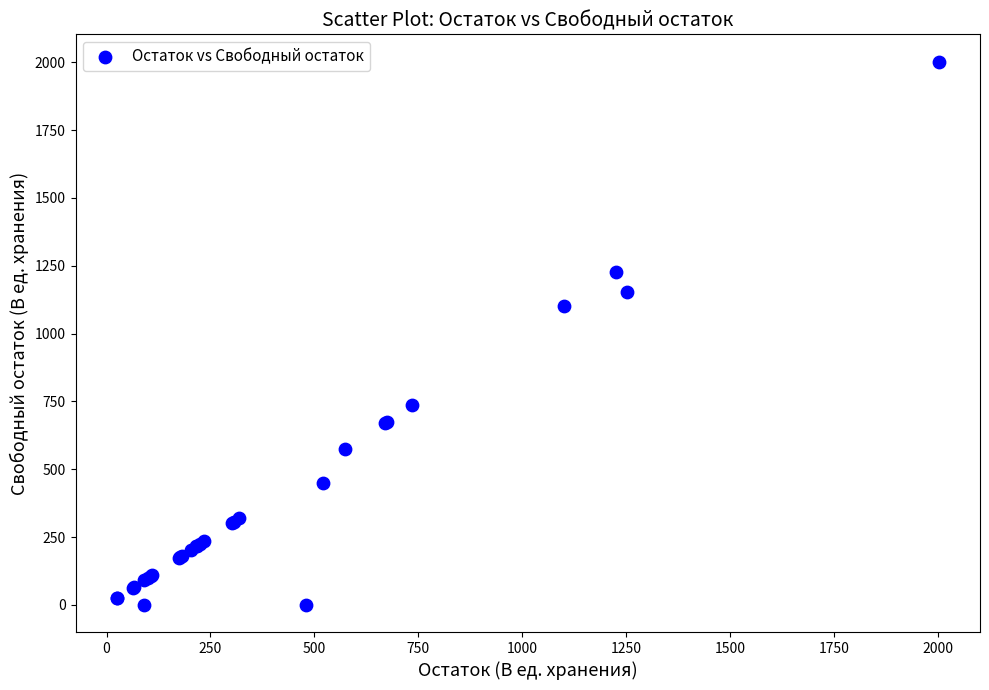

What Y value in the scatter plot is closest to 1001?

1101.4